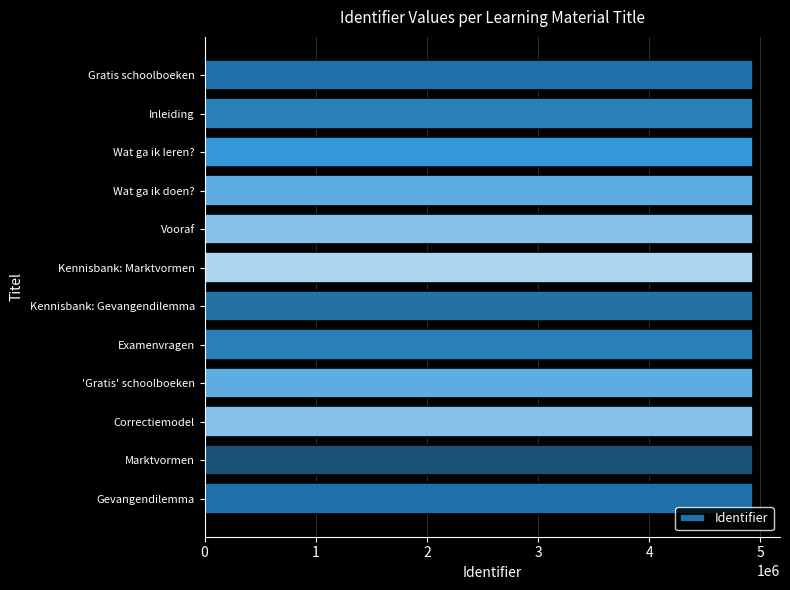

What is the maximum value shown in the chart?

4930807